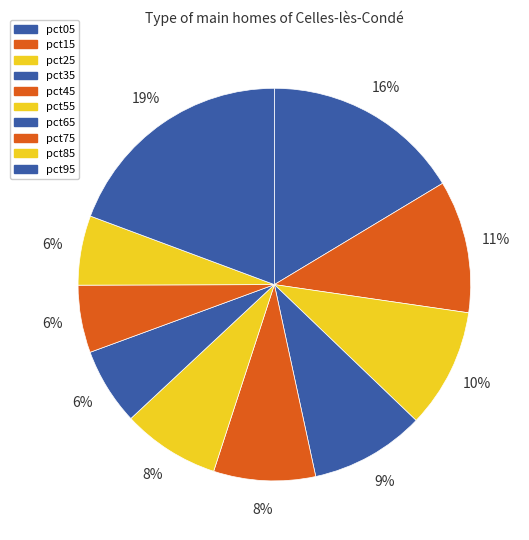

Does pct25 represent more than half of the total?

No